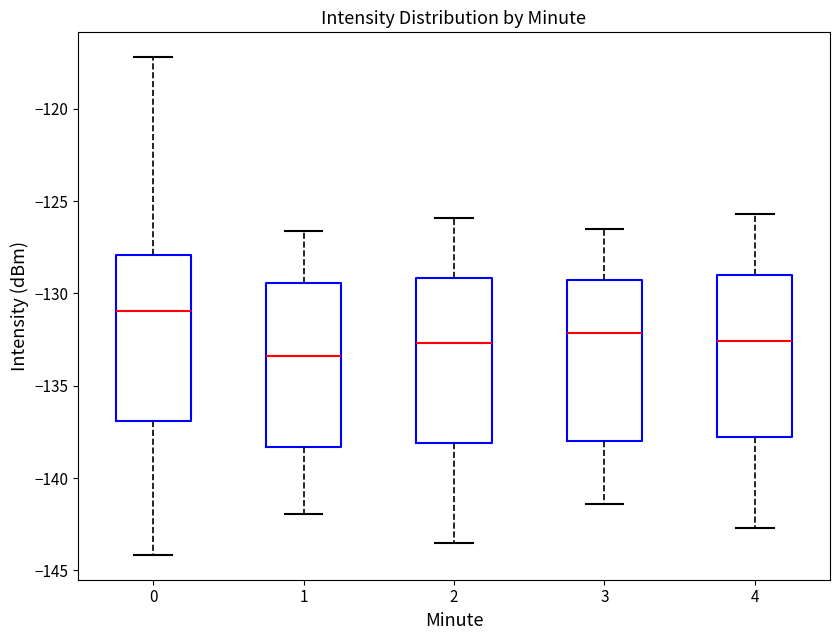

Reading left to right, transcribe this box plot: for each box, give where its median line is, the range the box spans, and where its two whiskers end, as read against the y-axis. The values are not printed on the chart, so give them approximately, as read against the axis.

0: median -131.0, box -137.0 to -128.0, whiskers -144.0 to -117.0
1: median -133.5, box -138.5 to -129.5, whiskers -142.0 to -126.5
2: median -132.5, box -138.0 to -129.0, whiskers -143.5 to -126.0
3: median -132.0, box -138.0 to -129.5, whiskers -141.5 to -126.5
4: median -132.5, box -137.5 to -129.0, whiskers -142.5 to -125.5